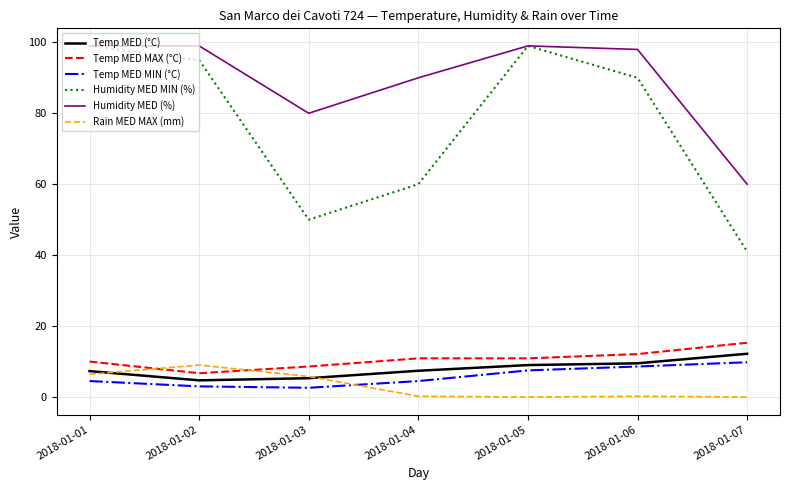

Which series has the largest total across all categories?

Humidity MED (%)